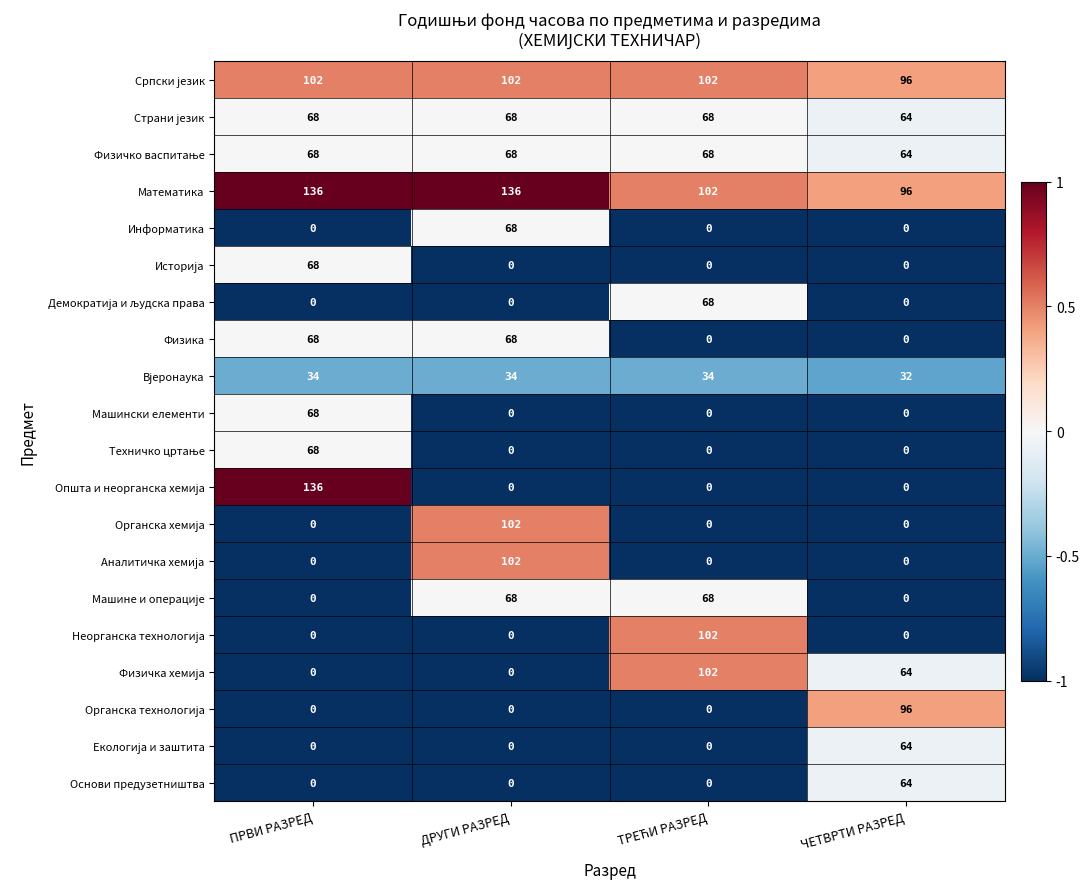

What is the total value across all series at ДРУГИ РАЗРЕД?

816